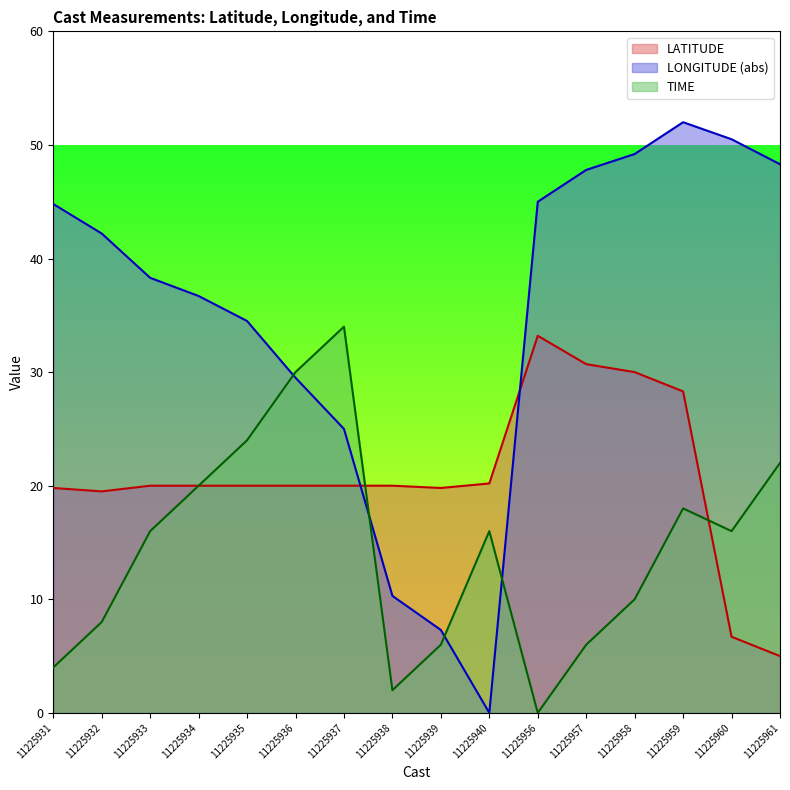

How many lines are shown in the chart?

3